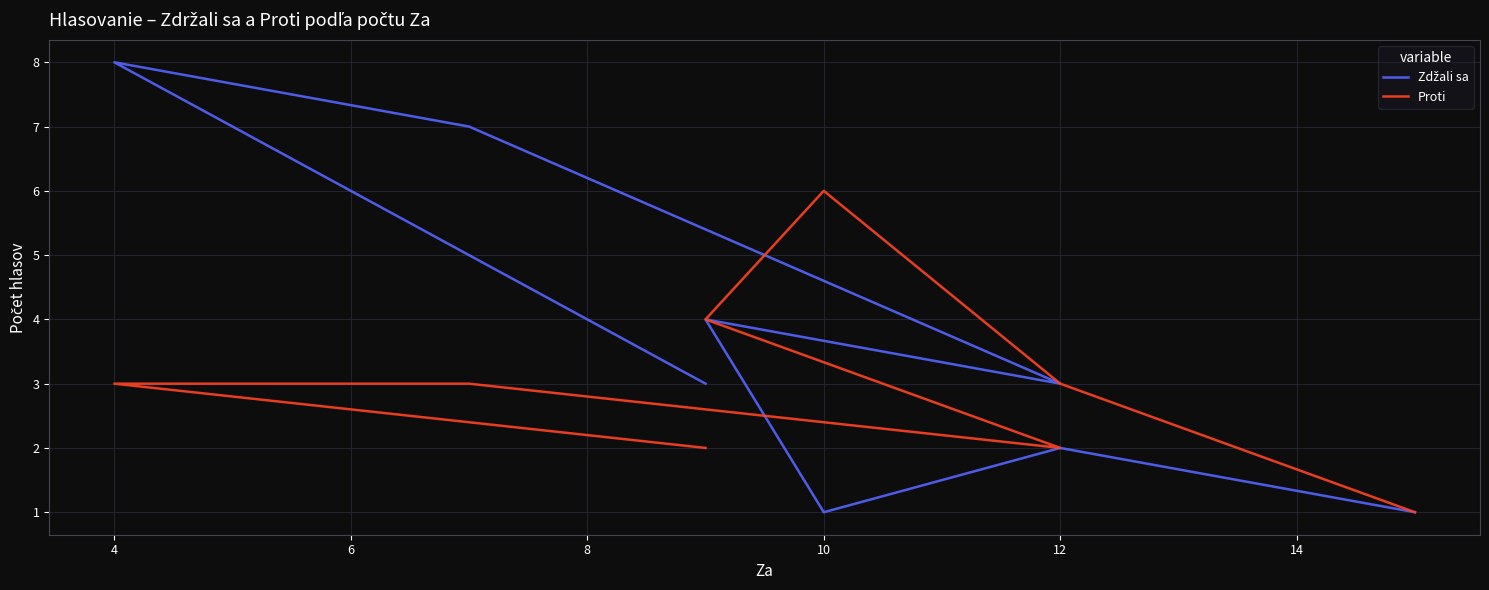

Is it true that Proti equals 1 at 12?

False